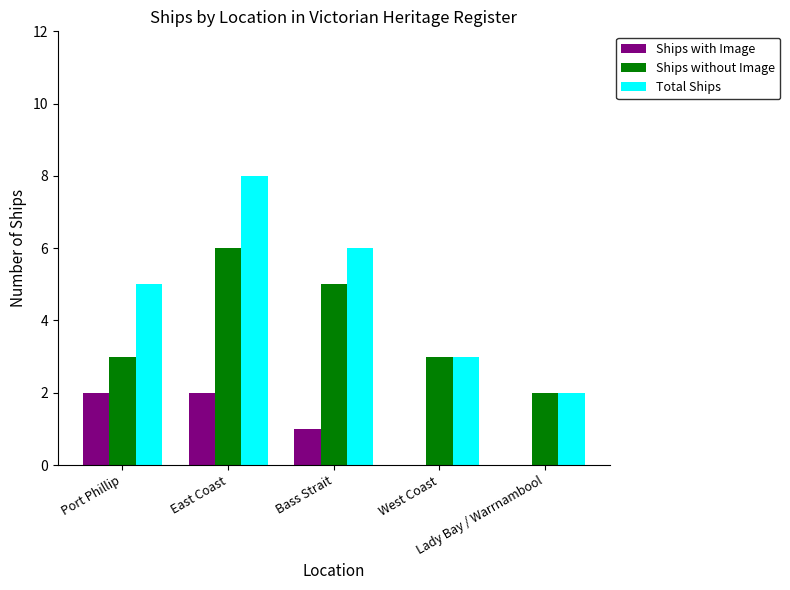

What is the sum of all Ships without Image values?

19